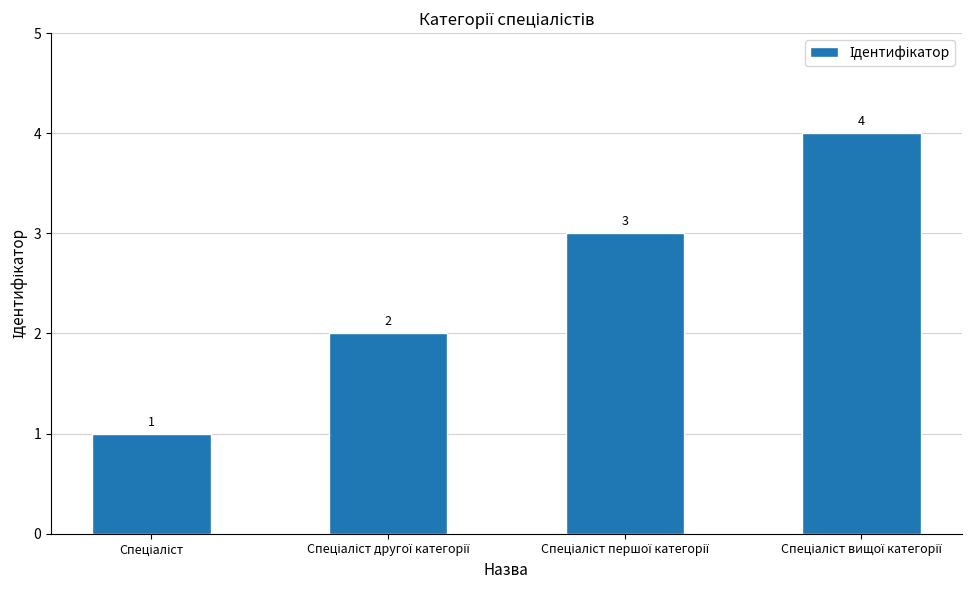

How many data points does each series have?

4